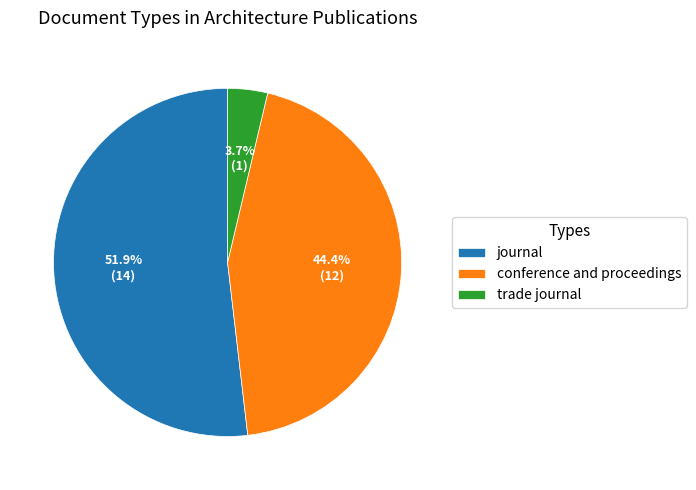

To the nearest percent, what is the difference between the journal and trade journal slice percentages?

48%